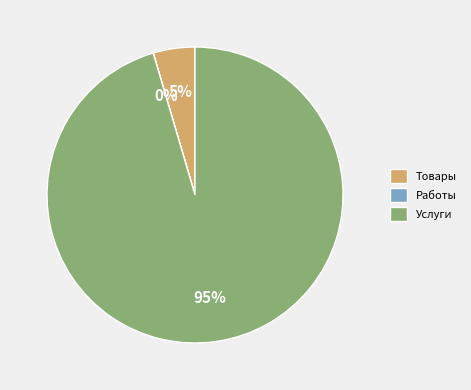

Do Услуги and Товары together represent more than half of the pie?

Yes